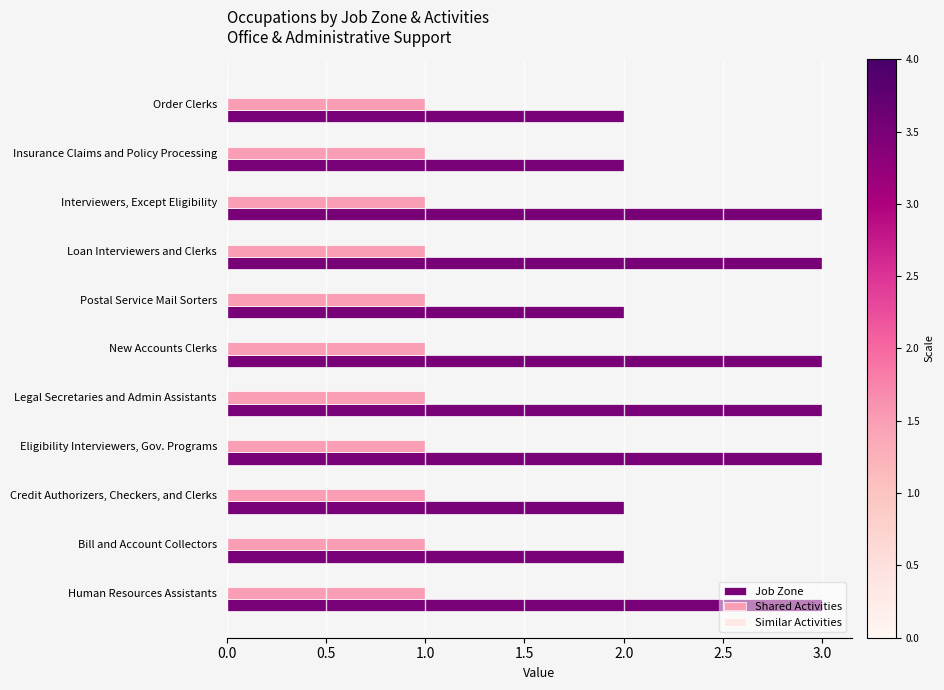

The value of Job Zone at New Accounts Clerks is 2. True or false?

False